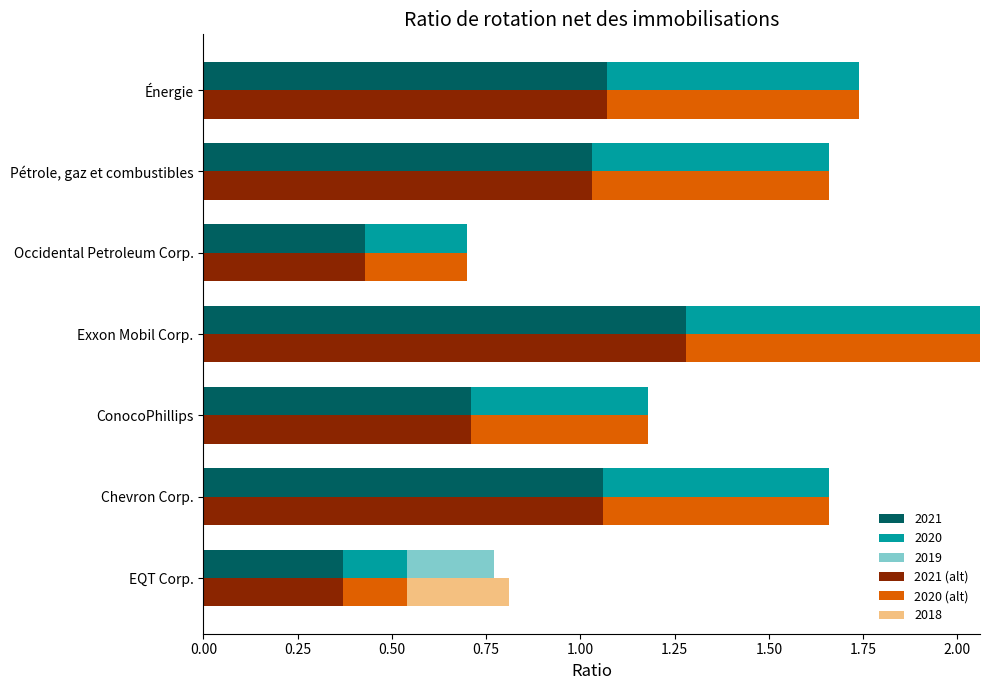

Which series changed the most between Exxon Mobil Corp. and Occidental Petroleum Corp.?

2021 (alt)